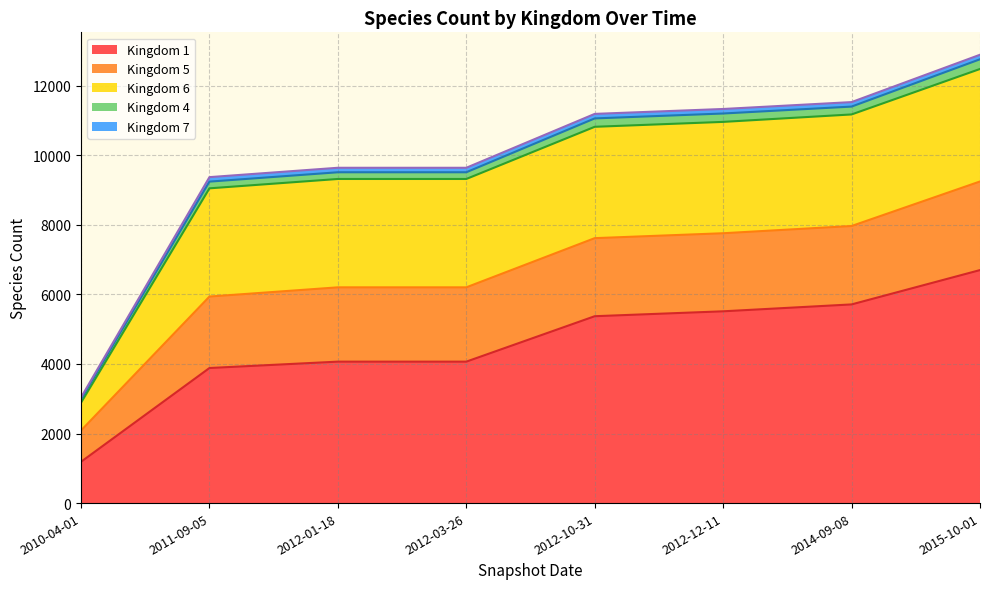

List the labels in order of Kingdom 5 (line) value, smallest first.

2010-04-01, 2011-09-05, 2012-01-18, 2012-03-26, 2012-10-31, 2012-12-11, 2014-09-08, 2015-10-01